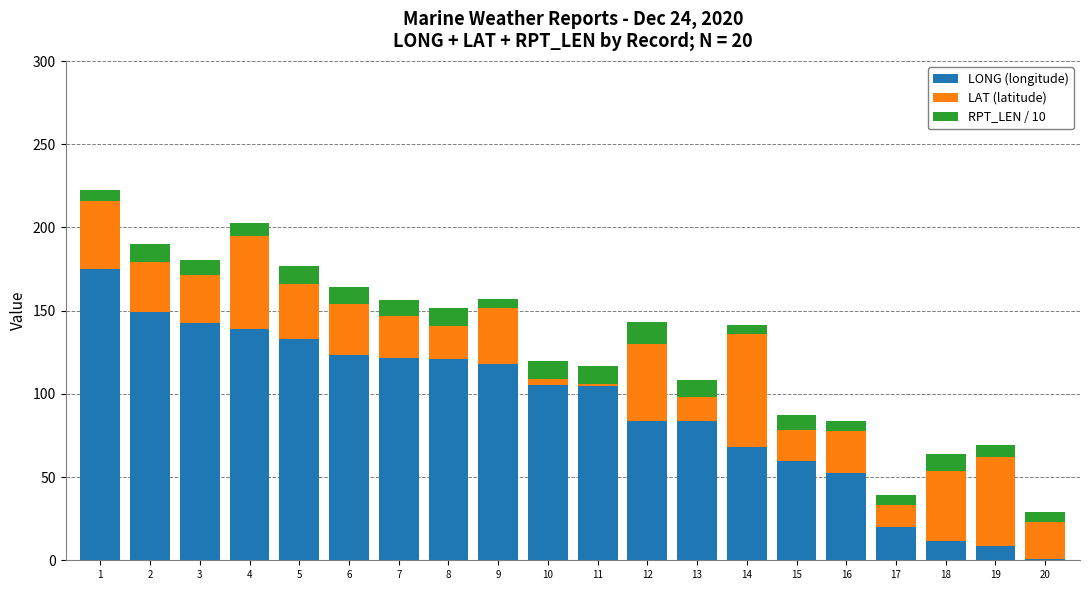

What is the total value across all series at 13?

108.6